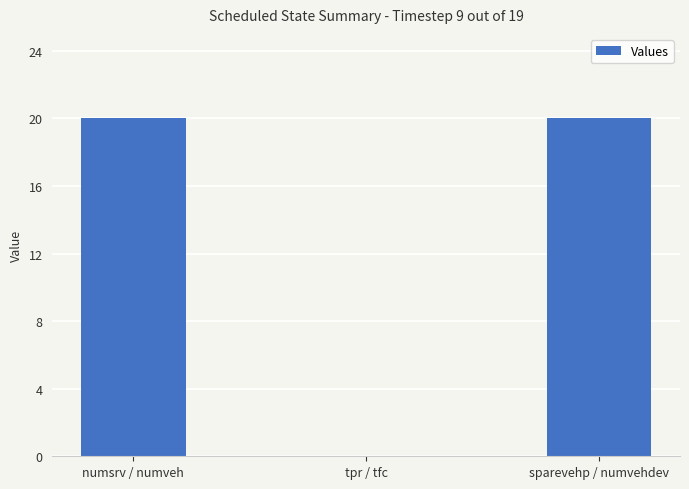

What is the approximate value at numsrv / numveh, to the nearest 5?

20